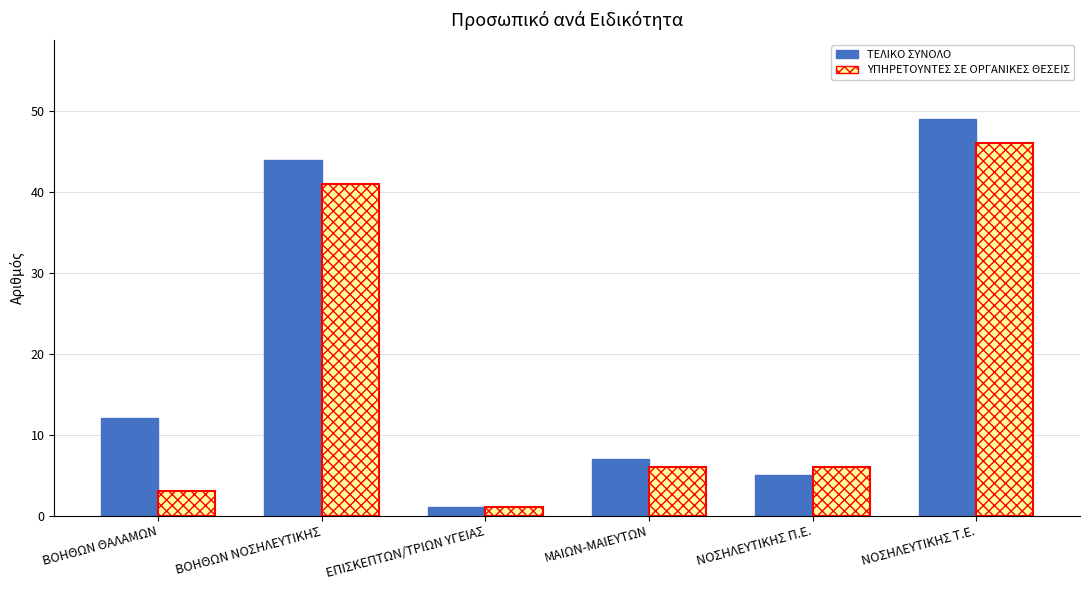

Does the chart contain stacked bars?

No